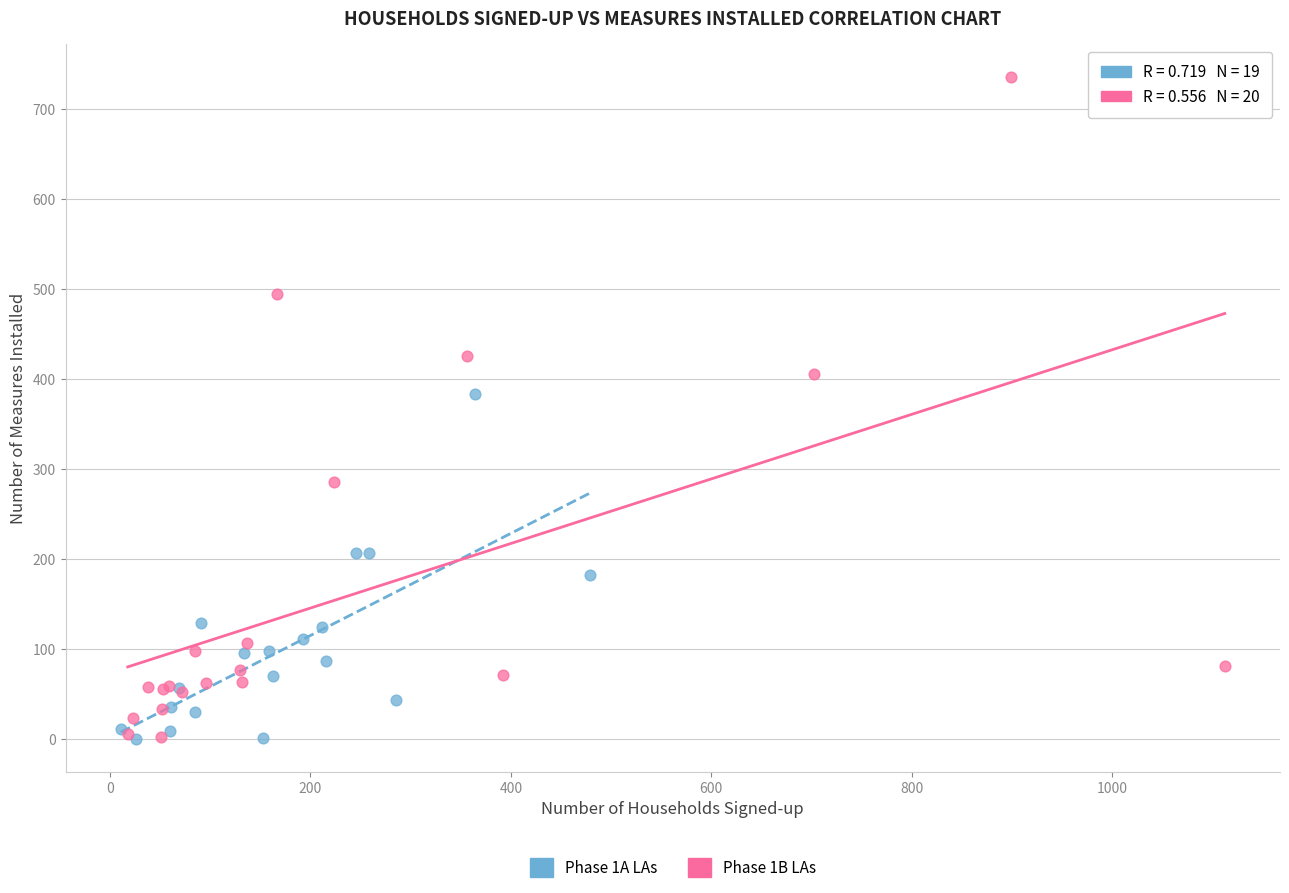

Which series reaches the maximum Y coordinate?

Phase 1B LAs